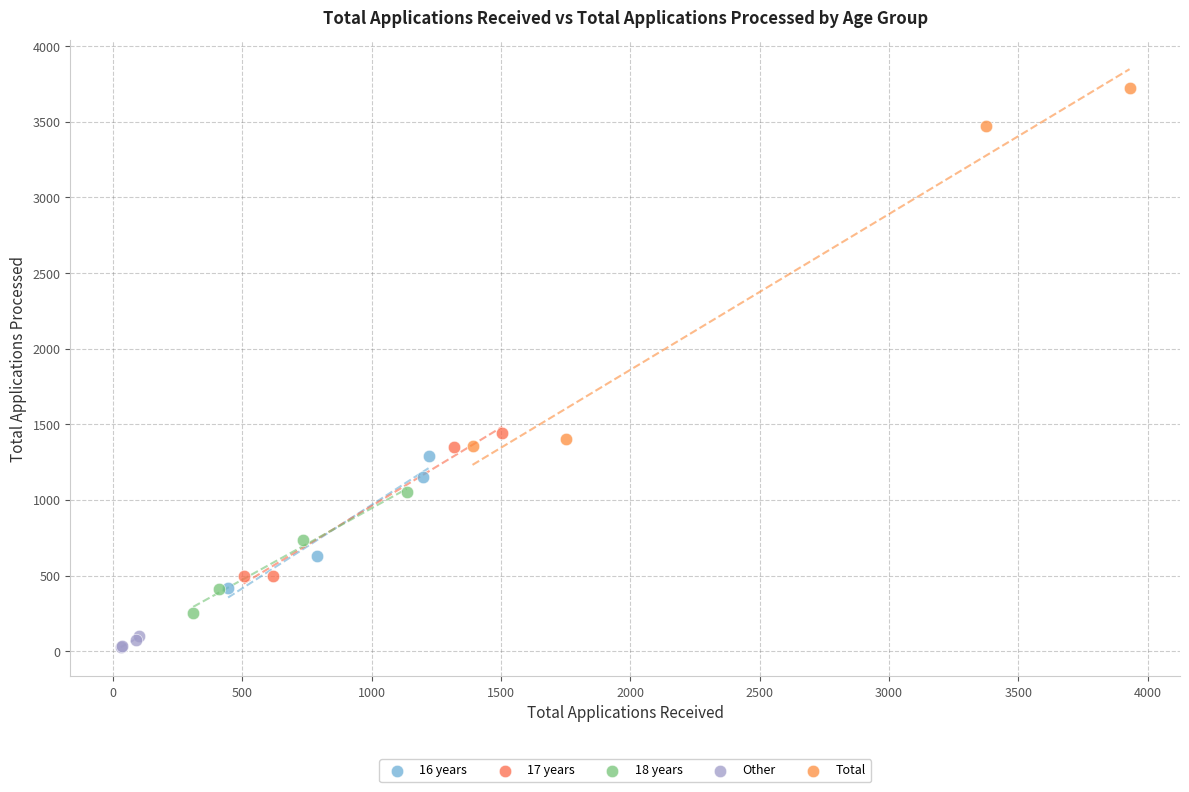

Which series reaches the maximum Y coordinate?

Total